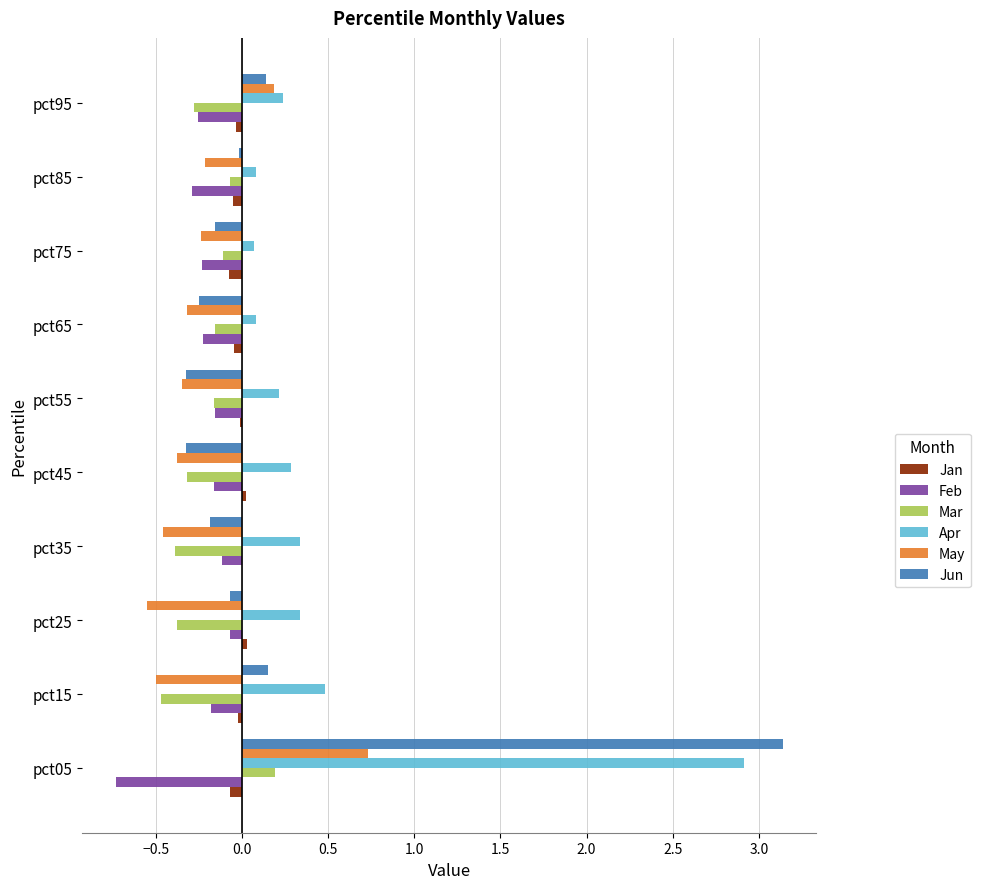

Which series has the largest total across all categories?

Apr